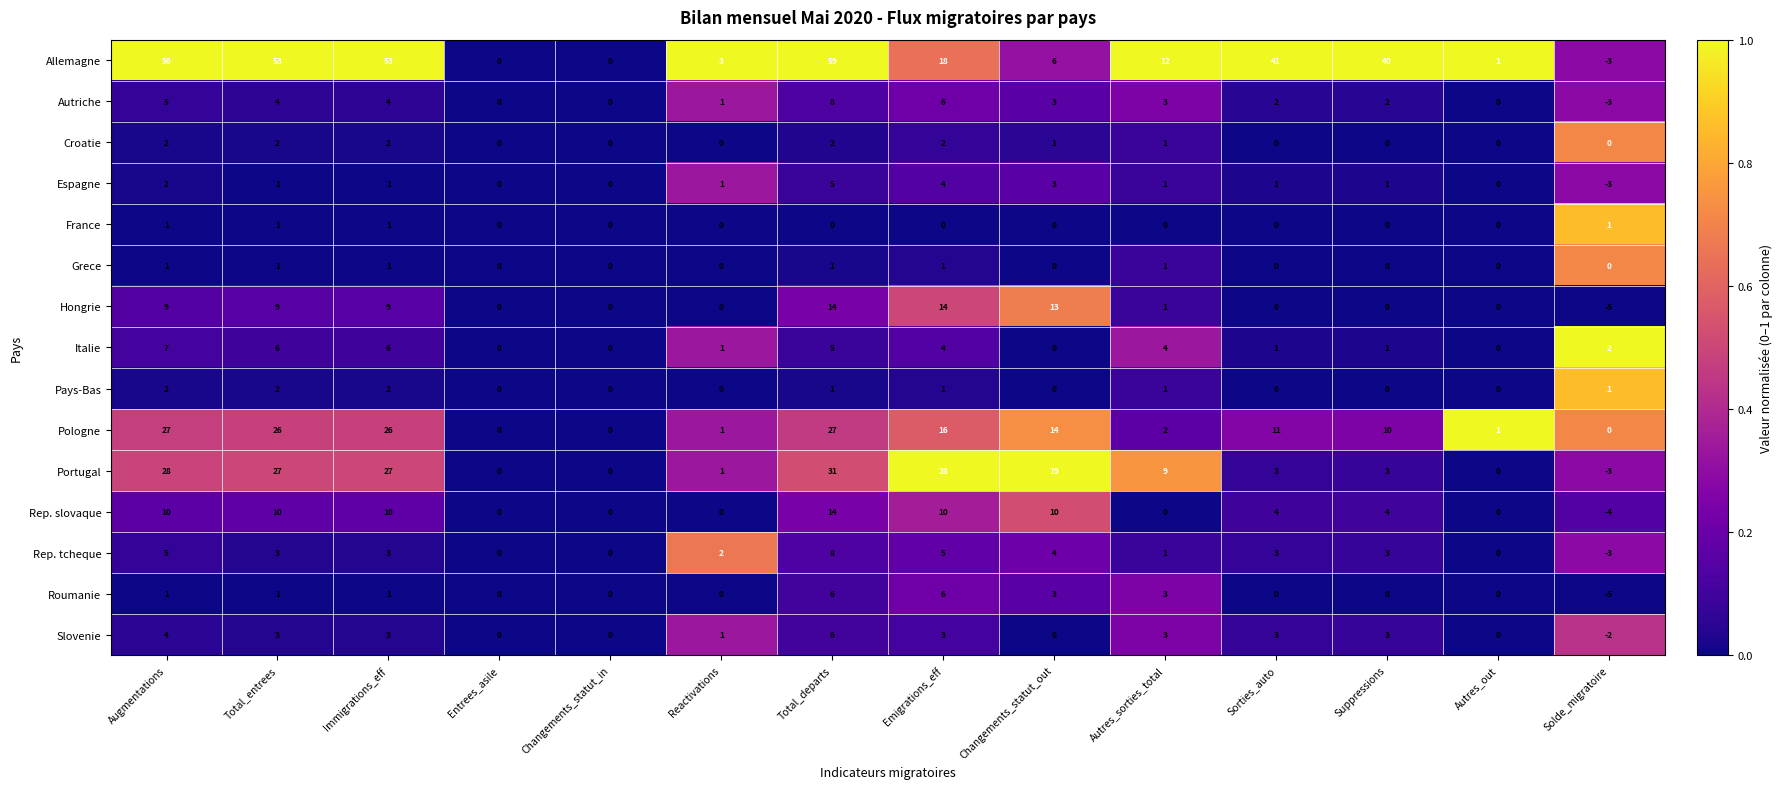

What is the average value of the Hongrie series?

5